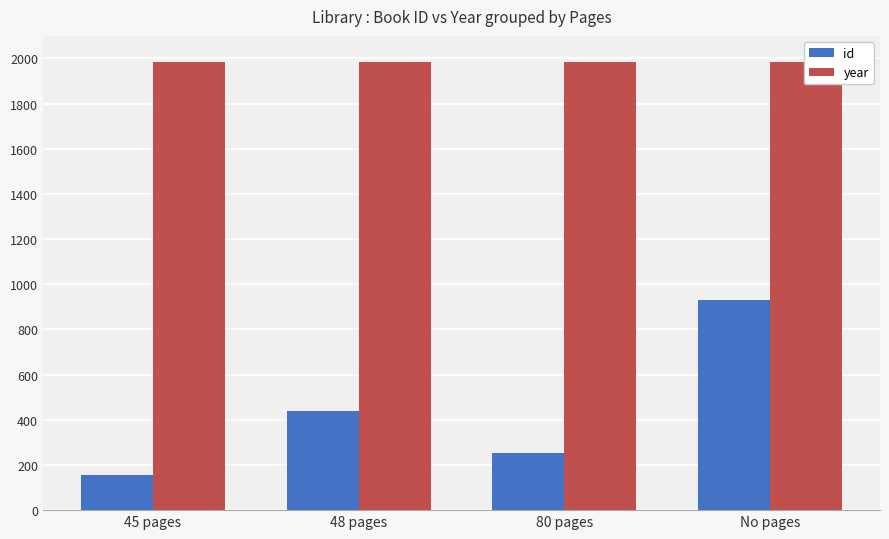

At which category is the sum across all series the highest?

No pages